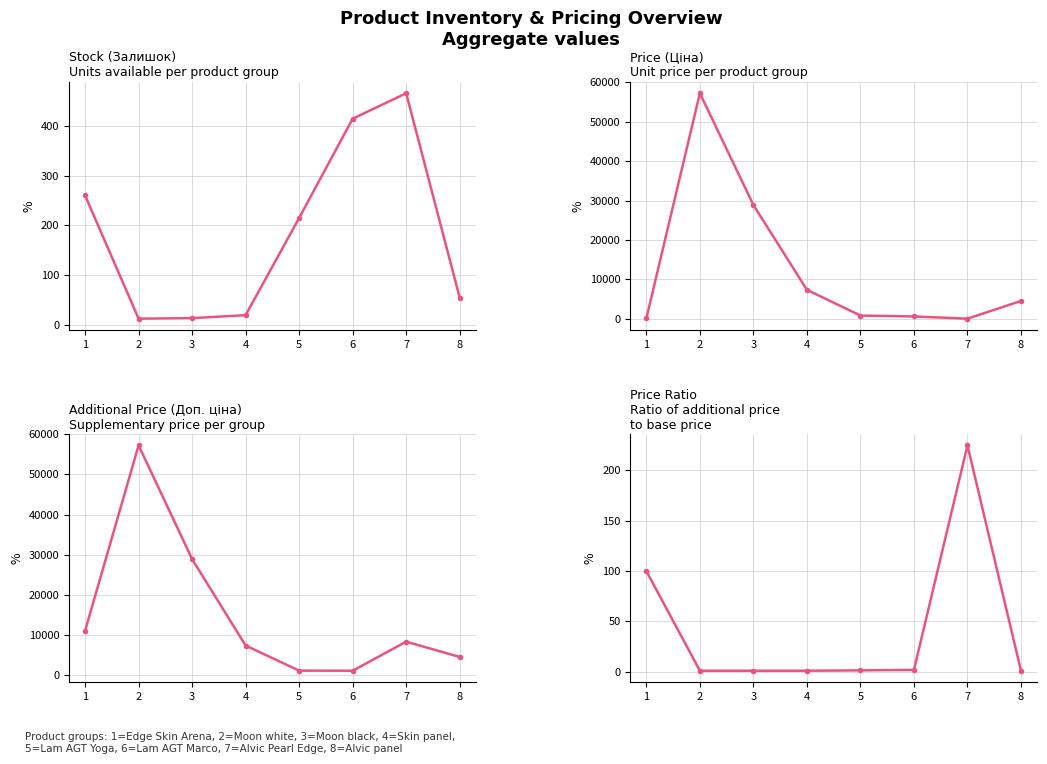

Between 8 and 5, which is larger?

5